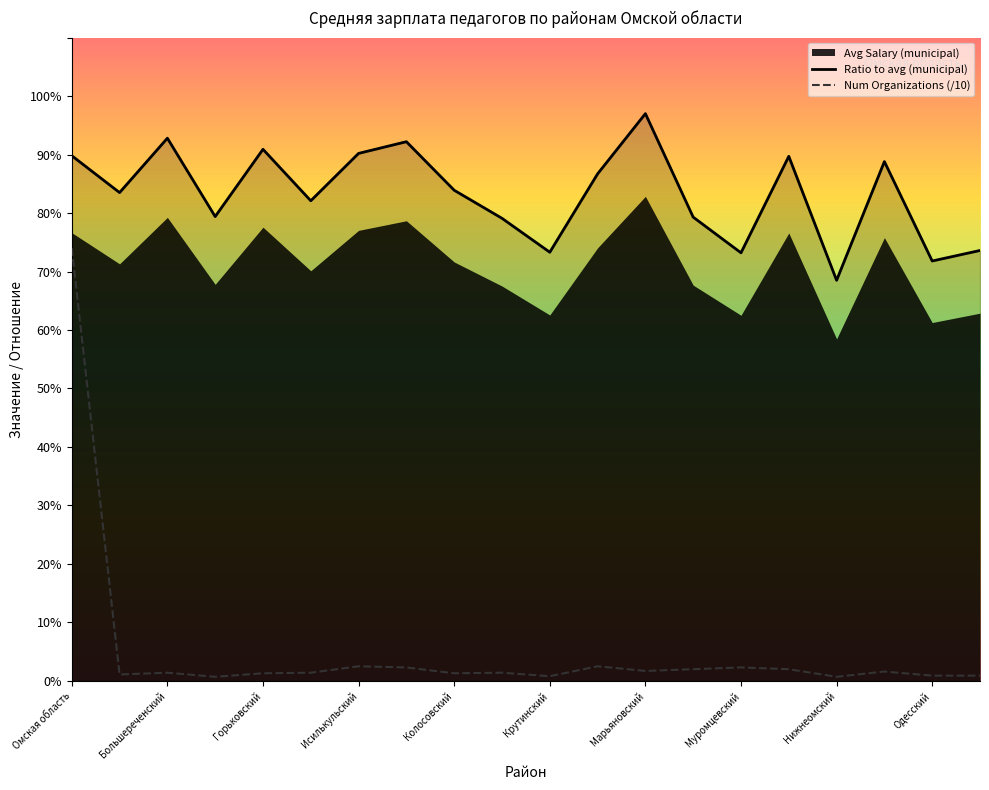

What is the minimum value for Ratio to avg (municipal)?

68.5